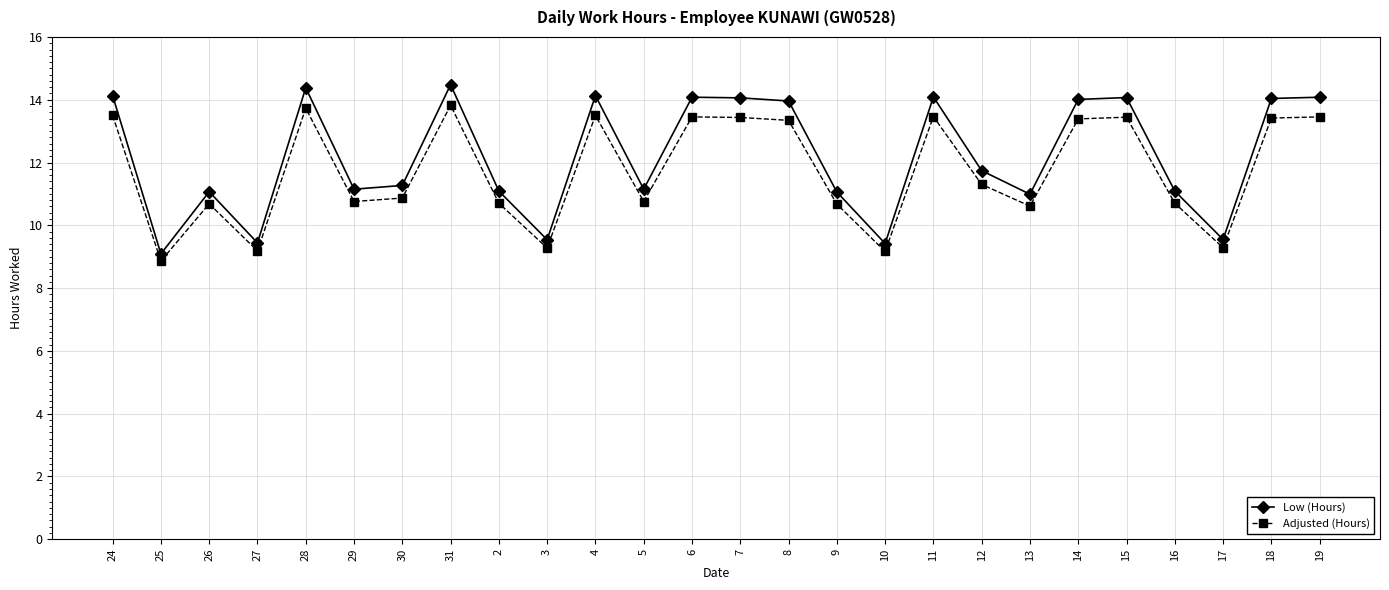

Which series changed the most between 7 and 17?

Low (Hours)